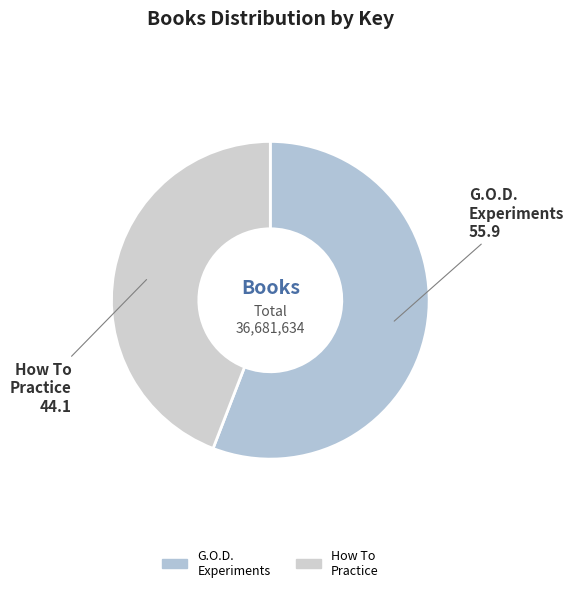

How many segments does this pie chart have?

2